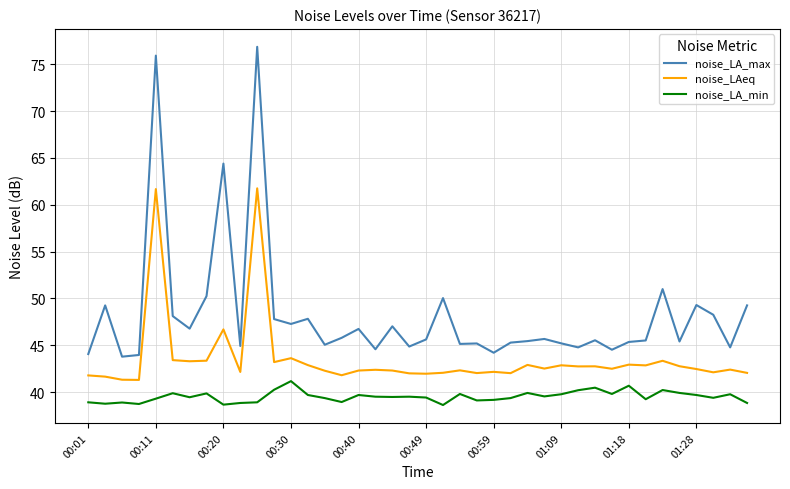

List the series in order of their overall mean, highest first.

noise_LA_max, noise_LAeq, noise_LA_min